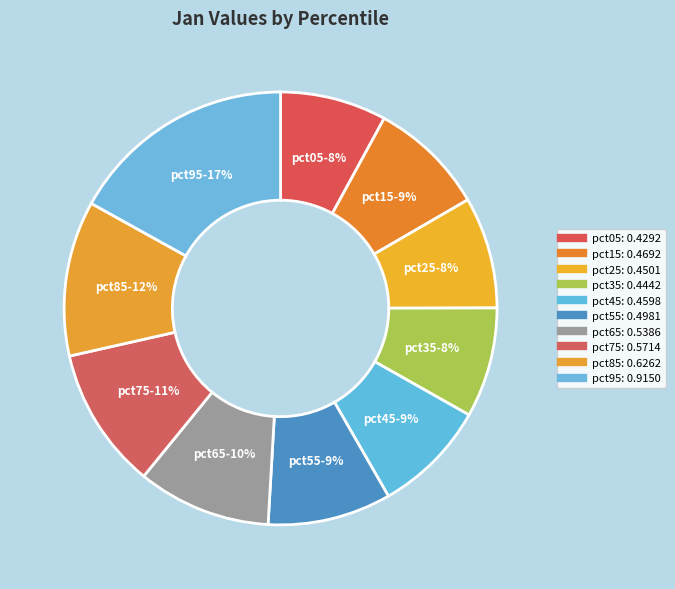

How much of the chart is everything except pct65?

90.0%